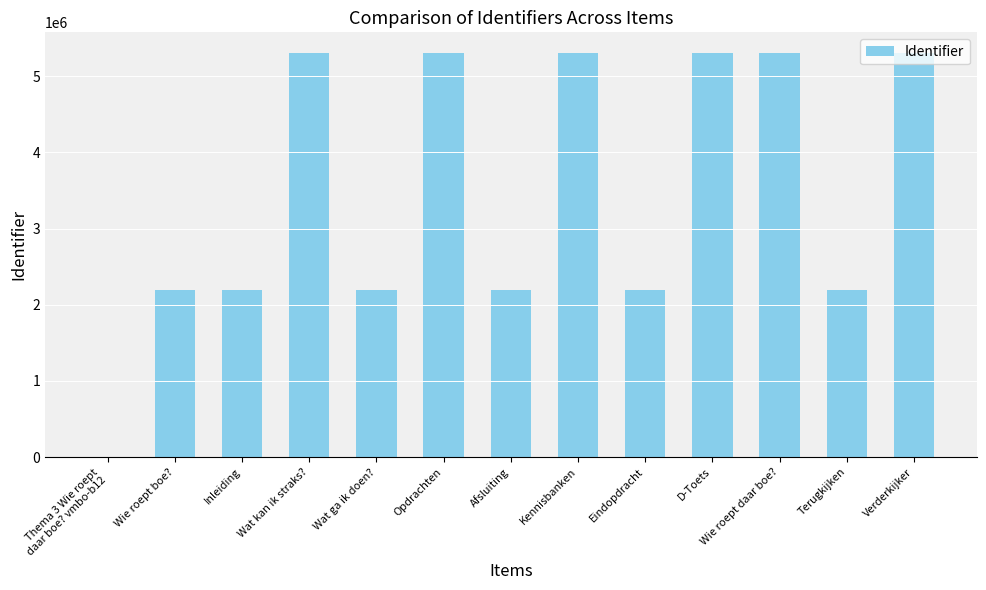

Between Verderkijker and Wie roept boe?, which is larger?

Verderkijker